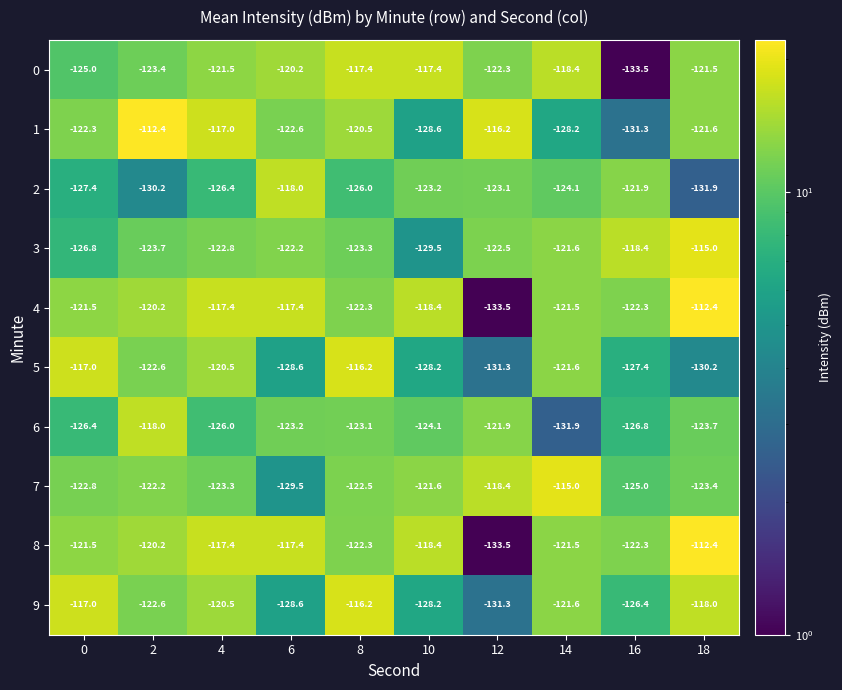

What value does the 0 series have at 14?

-118.4